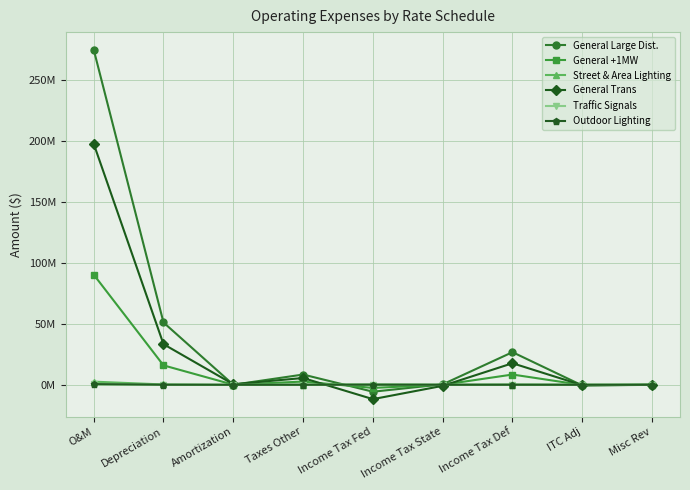

What is the lowest value of the General Large Dist. series?

-5701365.6